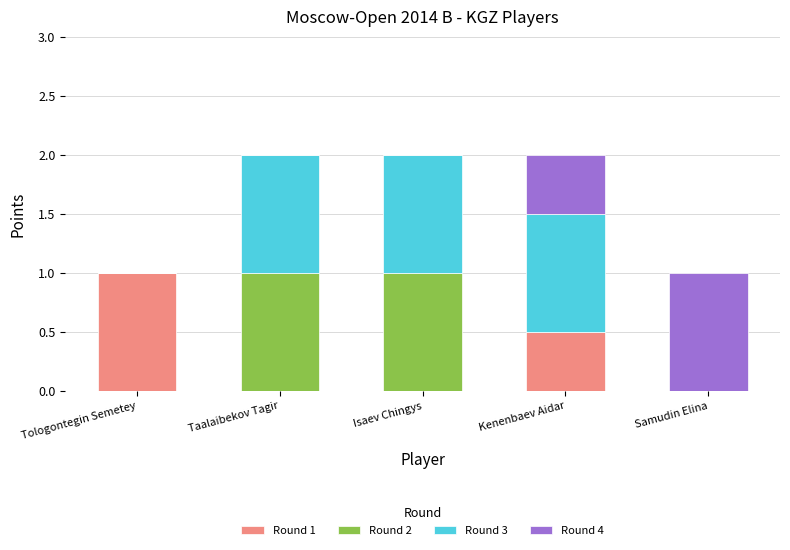

Is it true that Round 1 equals 0.6 at Samudin Elina?

False